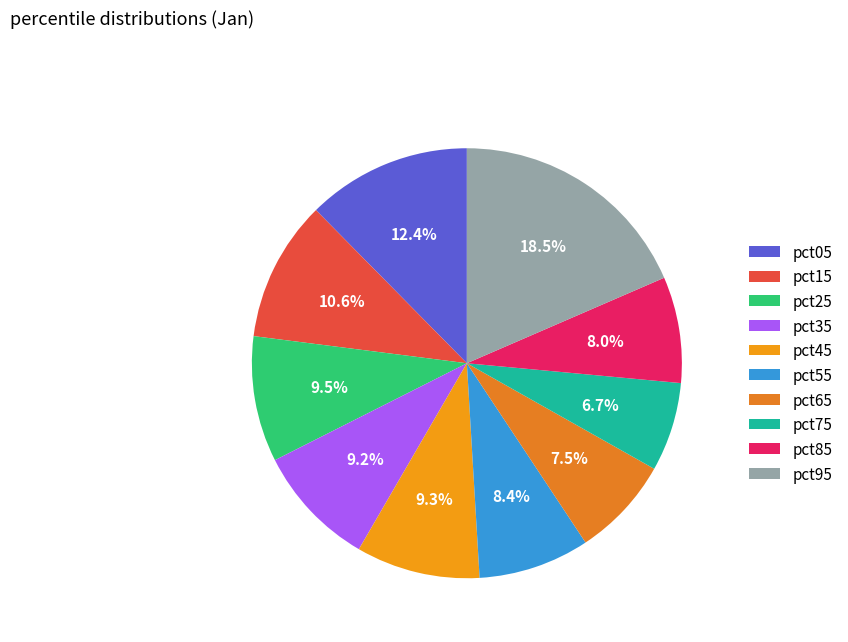

To the nearest percent, what is the difference between the largest and smallest slice percentages?

12%